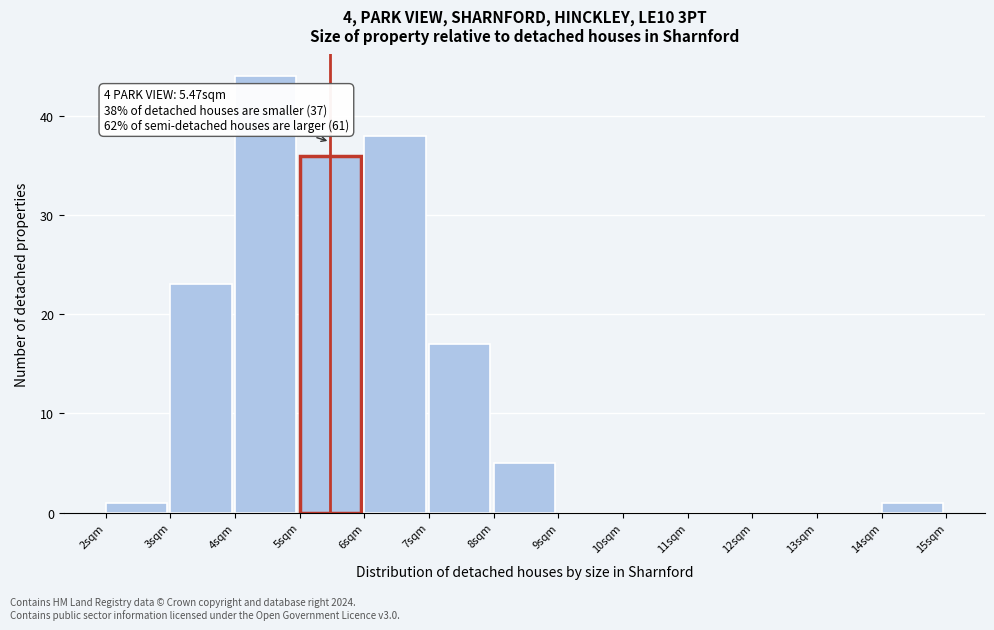

Over which range of the x-axis is the bar tallest?

4 to 5